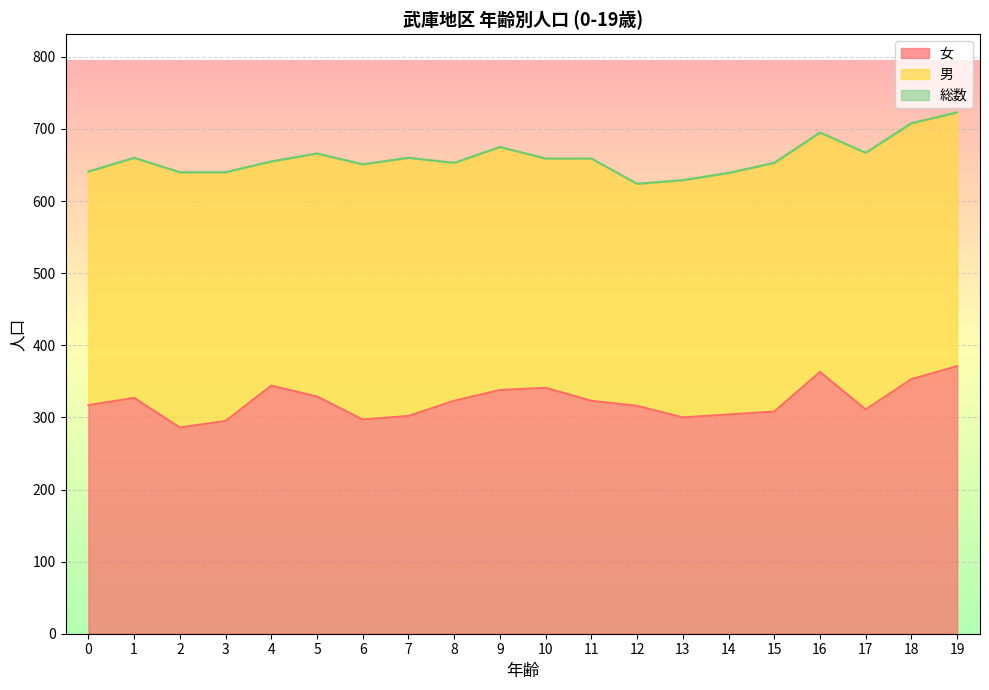

The value of 総数 at 17 is 667. True or false?

True